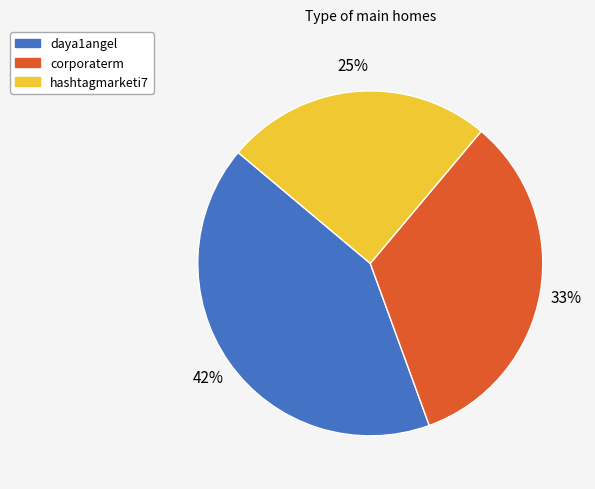

Rank the categories by value from highest to lowest.

daya1angel, corporaterm, hashtagmarketi7